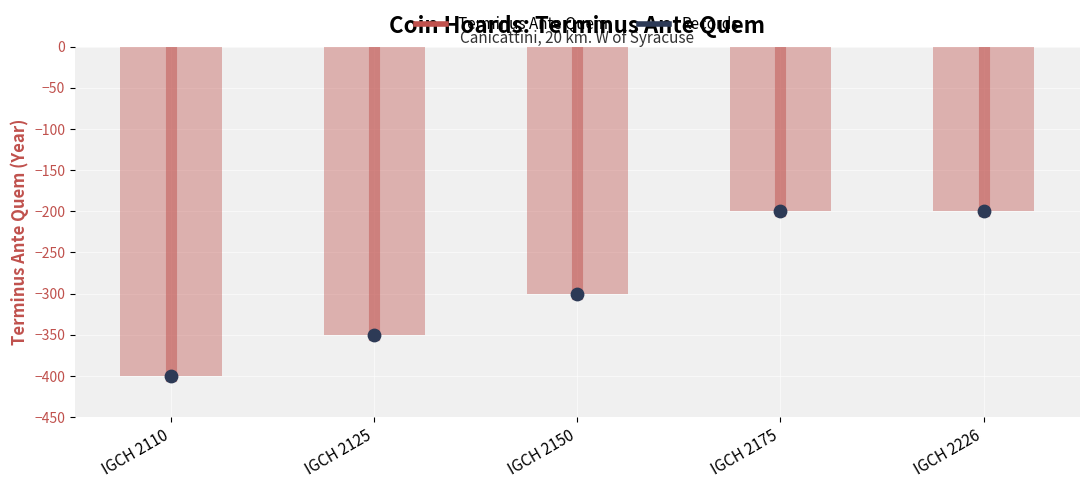

Which series reaches the maximum Y coordinate?

Terminus Ante Quem (bar)